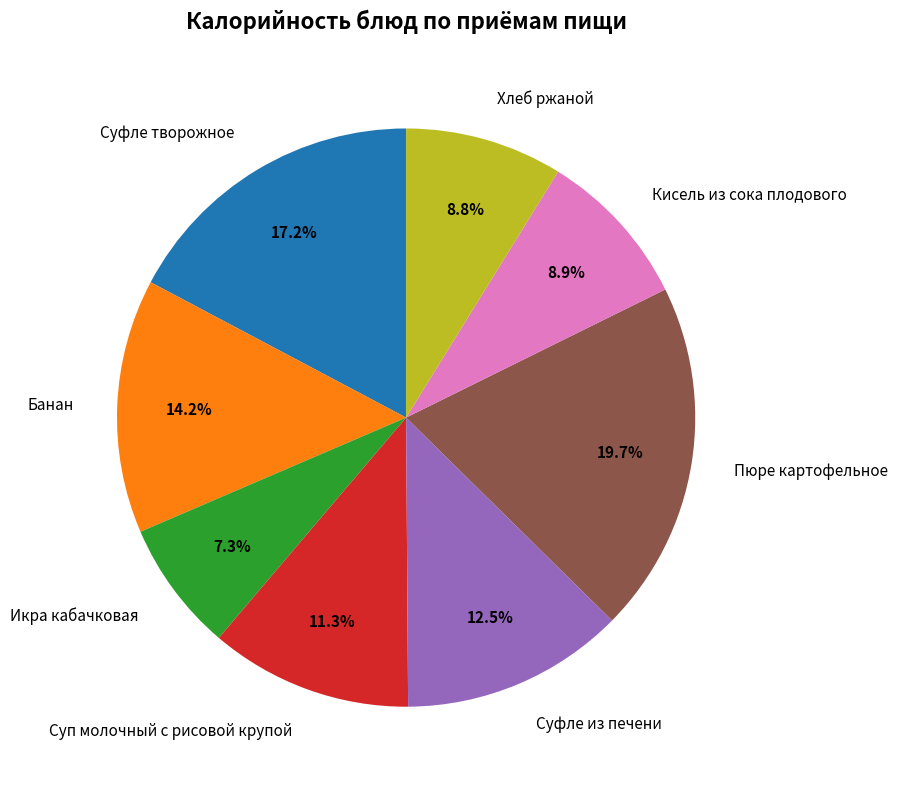

Between Суп молочный с рисовой крупой and Суфле творожное, which is larger?

Суфле творожное